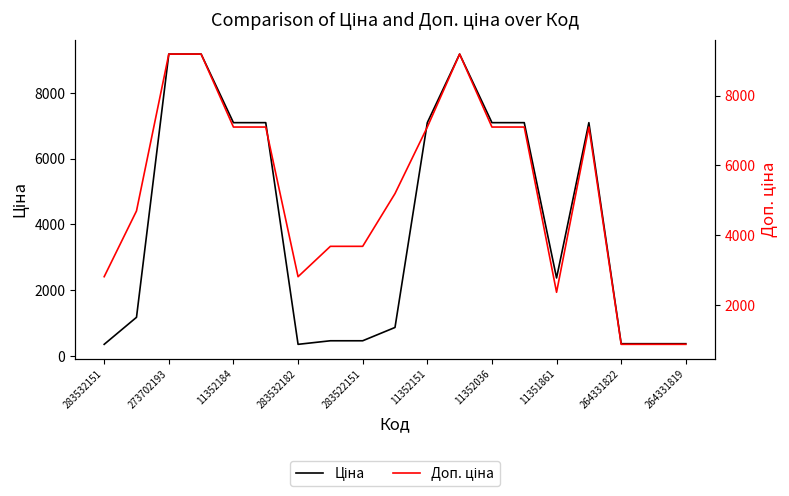

Reading left to right, list all the values displayed in this chart.

Ціна: 352.2	1174.7	9185.9	9185.9	7098.8	7098.8	352.2	460.8	460.8	865.9	7098.8	9185.9	7098.8	7098.8	2372.4	7098.8	371.4	371.4	371.4
Доп. ціна: 2818.0	4698.8	9185.9	9185.9	7098.8	7098.8	2818.0	3686.5	3686.5	5195.4	7098.8	9185.9	7098.8	7098.8	2372.0	7098.8	883.0	883.0	883.0